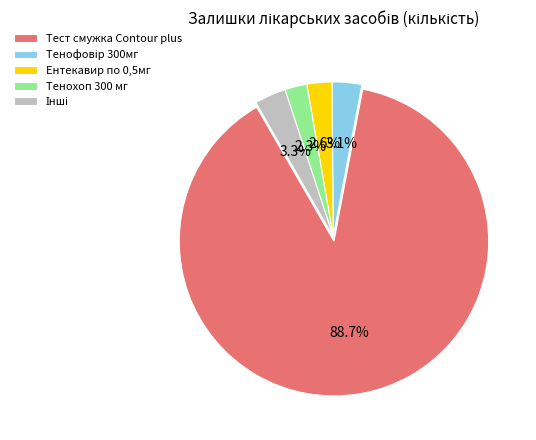

Count the number of slices in the pie.

5